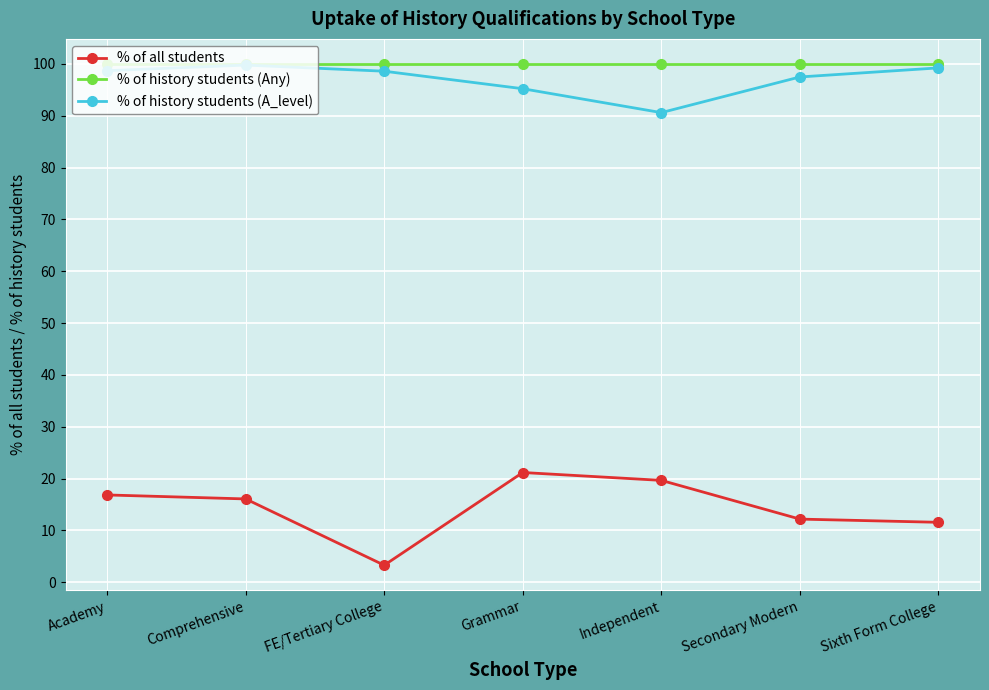

True or false: % of history students (A_level) has a value of 166.3 at FE/Tertiary College.

False